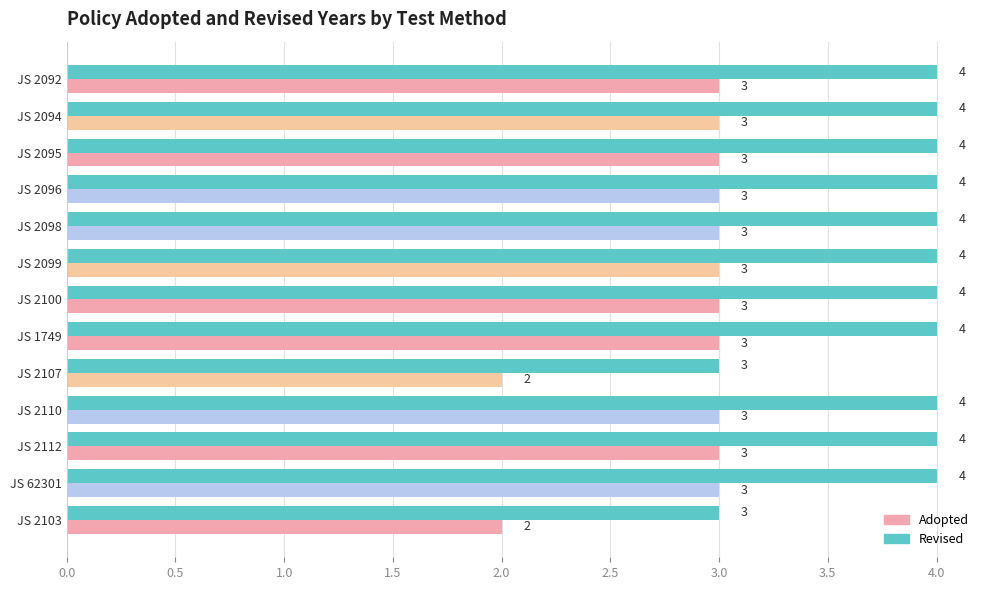

Which series changed the most between JS 2092 and JS 2094?

Adopted